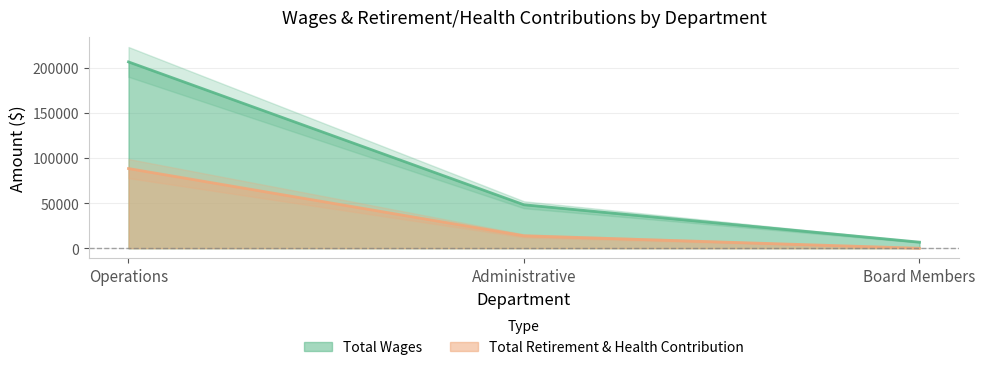

Between Operations and Administrative, which is larger?

Operations